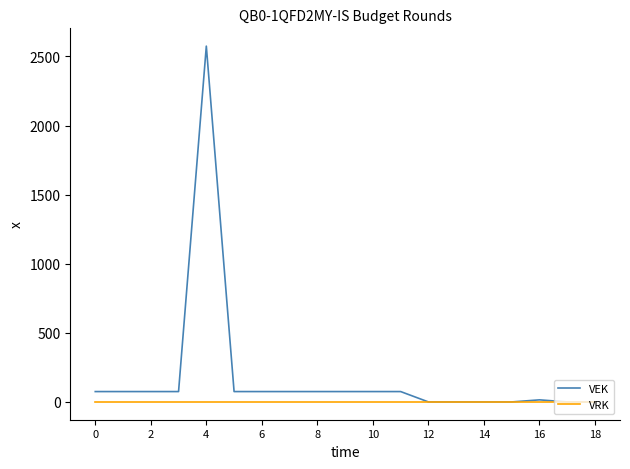

Which series has the largest range (max minus min)?

VEK